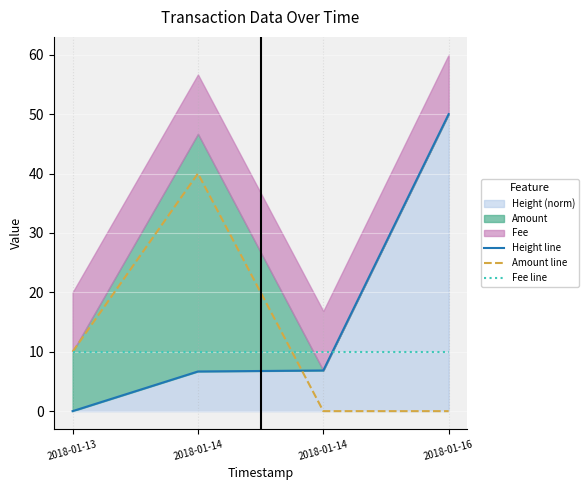

Reading right to left, extract all data points from this chart.

Height line: 2018-01-16=50.0	2018-01-14=6.8	2018-01-14=6.7	2018-01-13=0.0
Amount line: 2018-01-16=0.0	2018-01-14=0.0	2018-01-14=40.0	2018-01-13=10.0
Fee line: 2018-01-16=10.0	2018-01-14=10.0	2018-01-14=10.0	2018-01-13=10.0